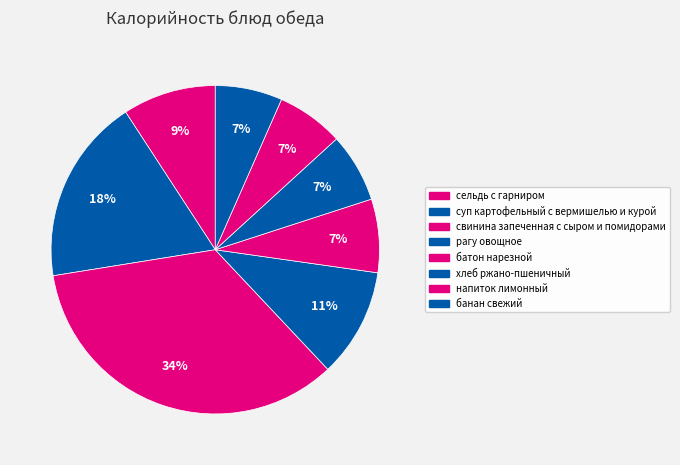

How many slices are in this pie chart?

8